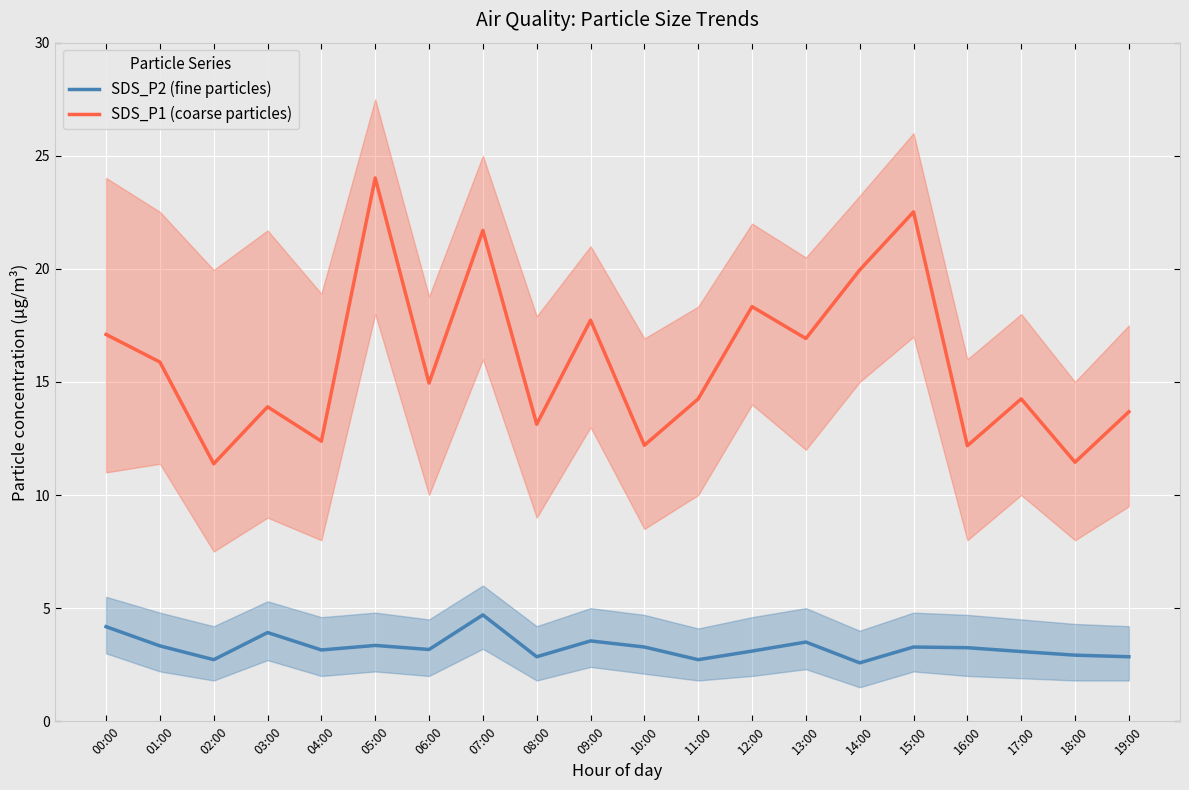

What is the label of the 9th point from the left?

08:00